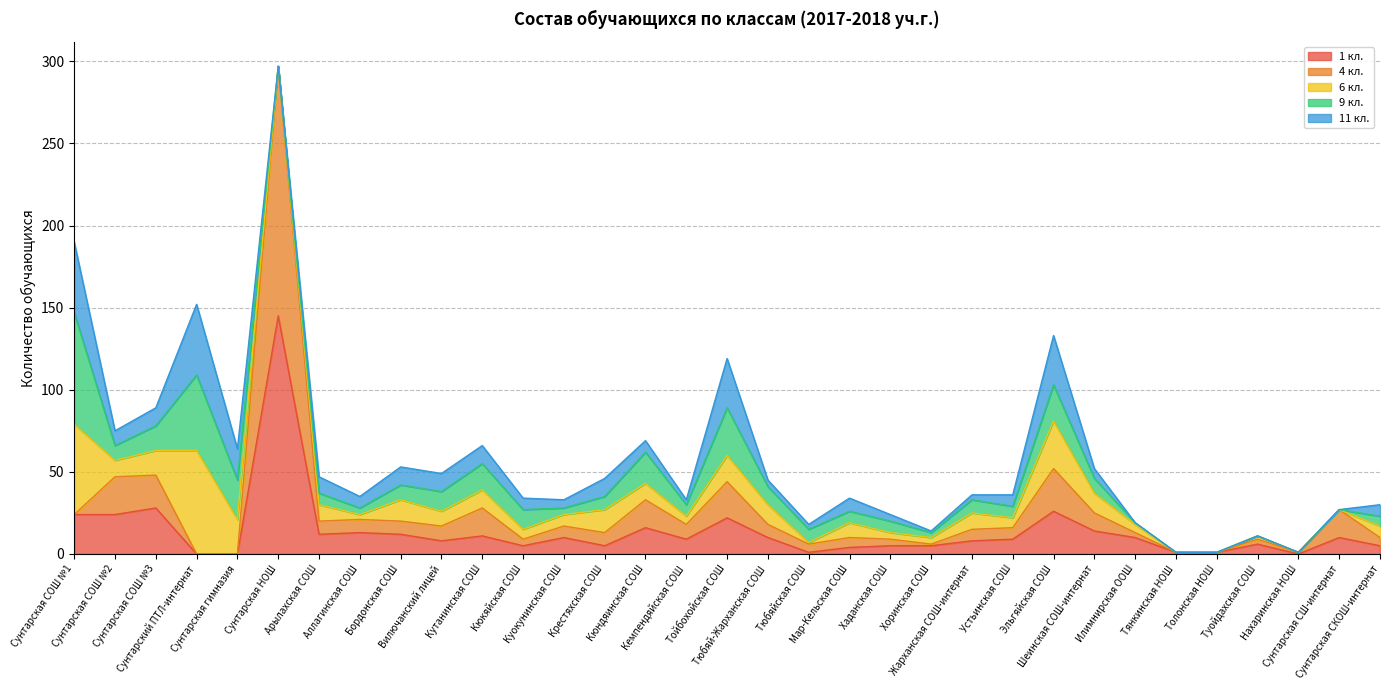

Rank the series by their maximum value, from lowest to highest.

11 кл., 6 кл., 9 кл., 1 кл., 4 кл.